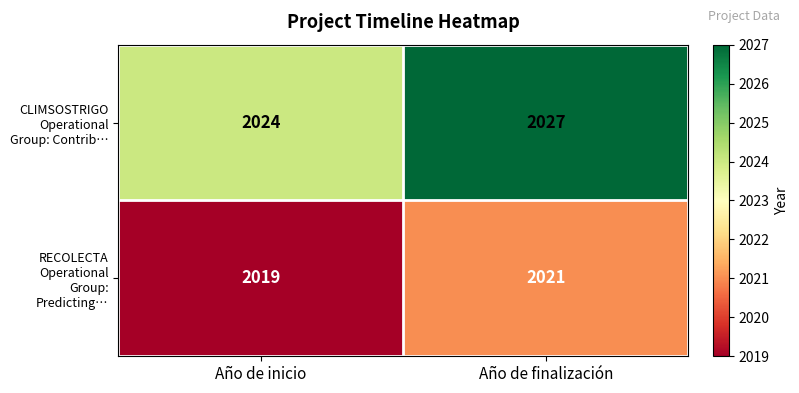

The CLIMSOSTRIGO Operational Group: Contrib… series shows 2027 at Año de finalización. True or false?

True